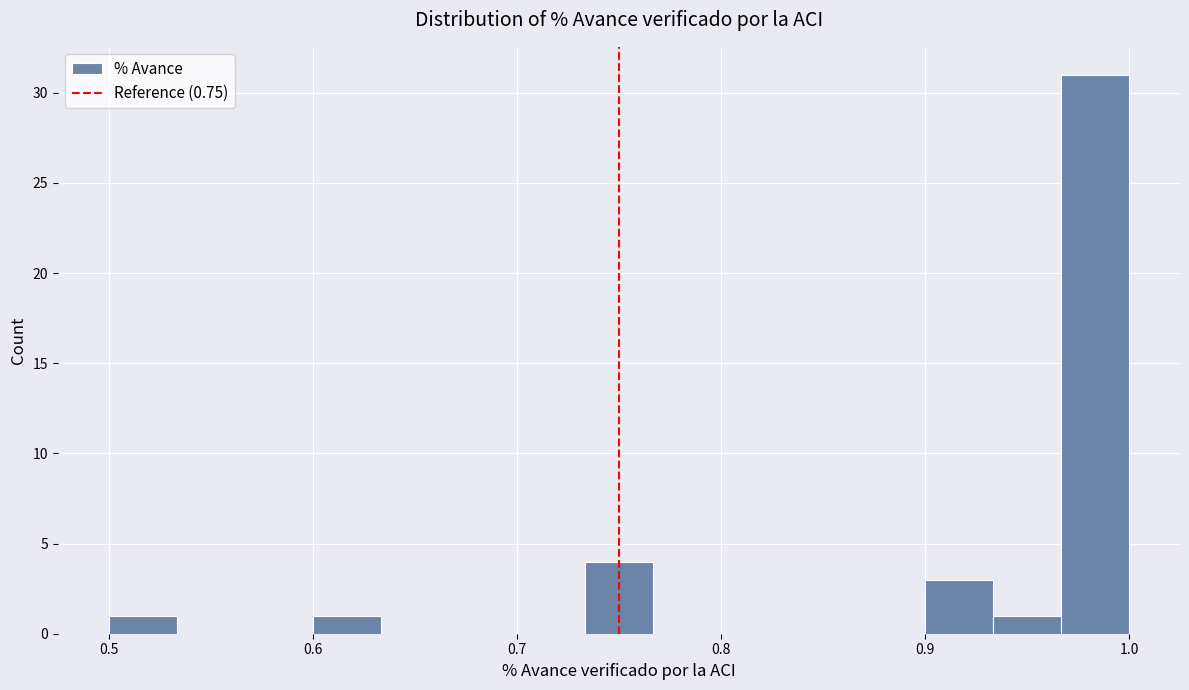

Read against the x-axis, roughly where is the centre of the tallest bar?

0.98